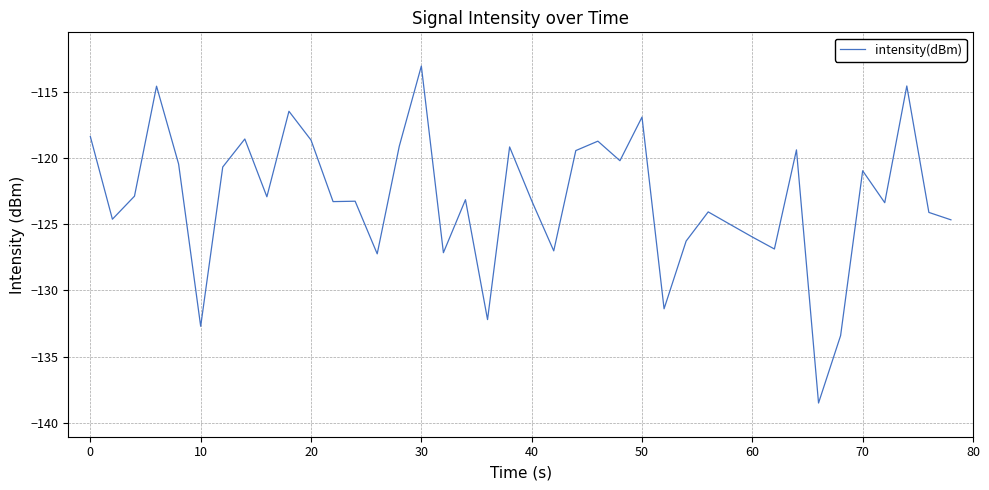

What is the maximum value shown in the chart?

-113.1